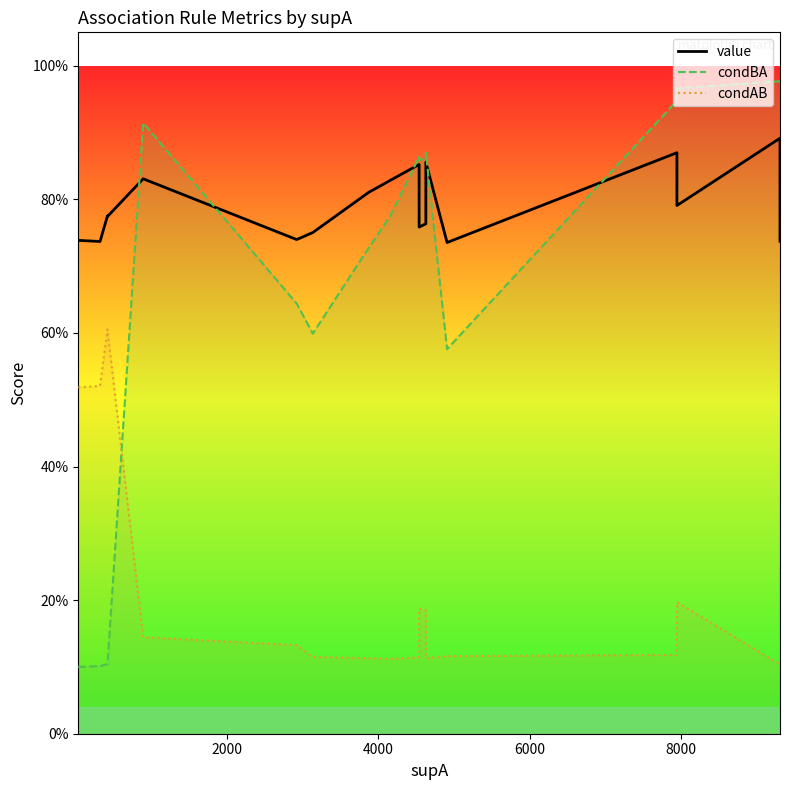

List the series in order of their peak value, highest first.

condBA, value, condAB